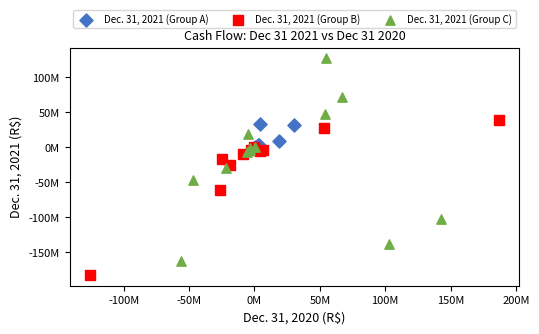

Which series reaches the maximum Y coordinate?

Dec. 31, 2021 (Group C)